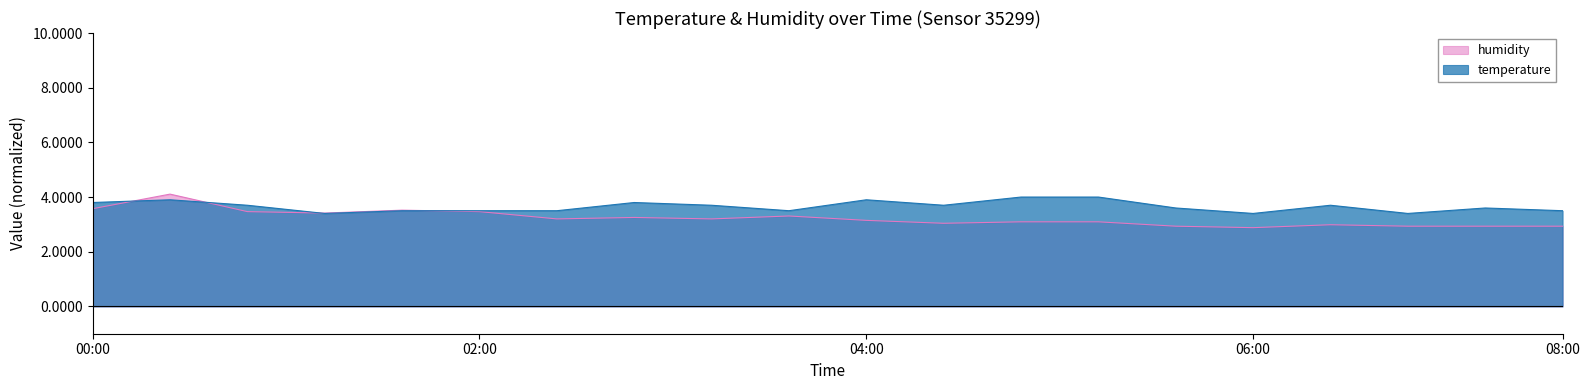

Reading left to right, transcribe all the data shown in this chart.

temperature: 3.8	3.9	3.7	3.4	3.5	3.5	3.5	3.8	3.7	3.5	3.9	3.7	4.0	4.0	3.6	3.4	3.7	3.4	3.6	3.5
humidity: 3.6	4.1	3.5	3.4	3.5	3.5	3.2	3.3	3.2	3.3	3.1	3.0	3.1	3.1	2.9	2.9	3.0	2.9	2.9	2.9